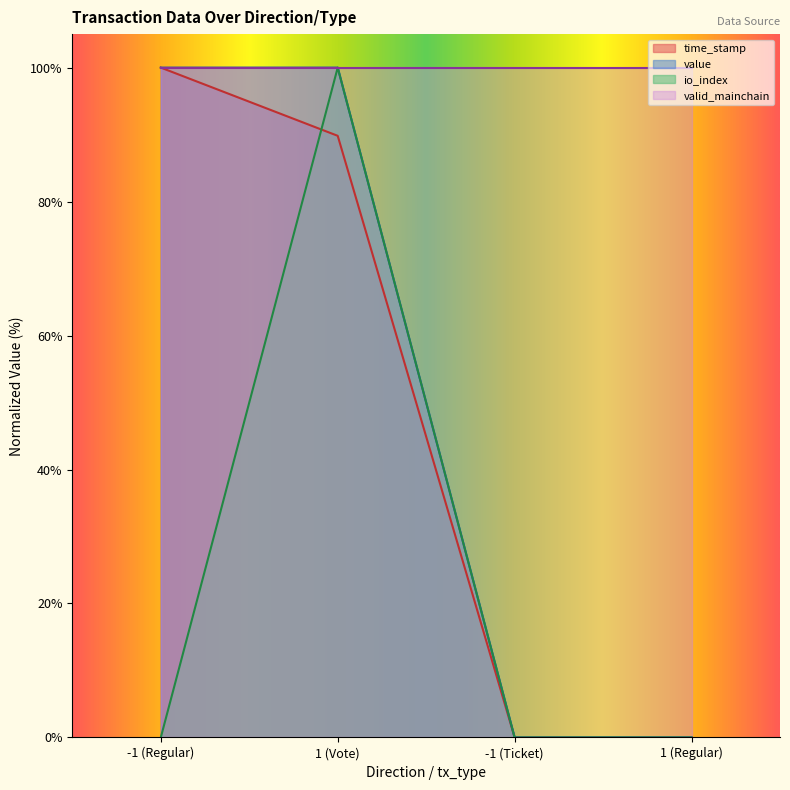

Is the value of value at 1 (Vote) greater than the value of time_stamp at -1 (Ticket)?

Yes